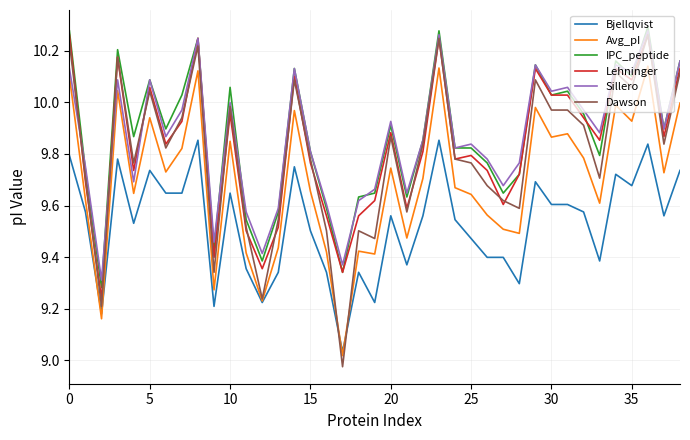

What are all the series names shown in the legend?

Bjellqvist, Avg_pI, IPC_peptide, Lehninger, Sillero, Dawson